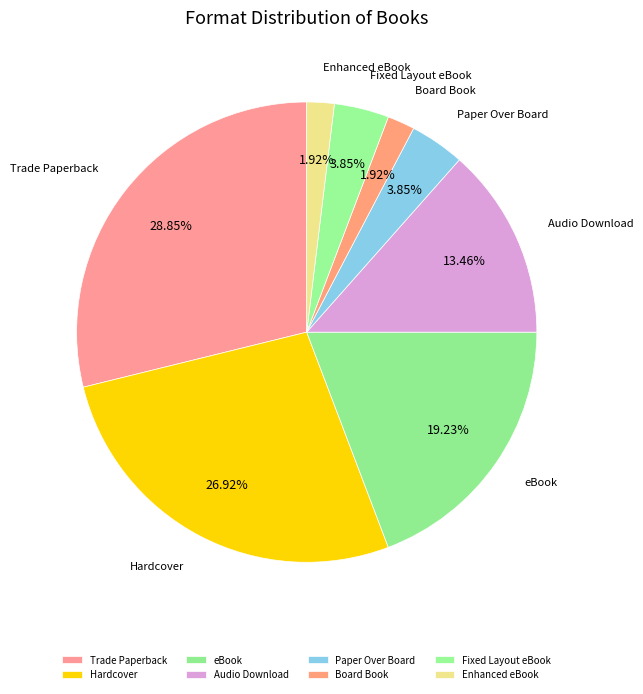

The Hardcover slice represents 17% of the pie. True or false?

False